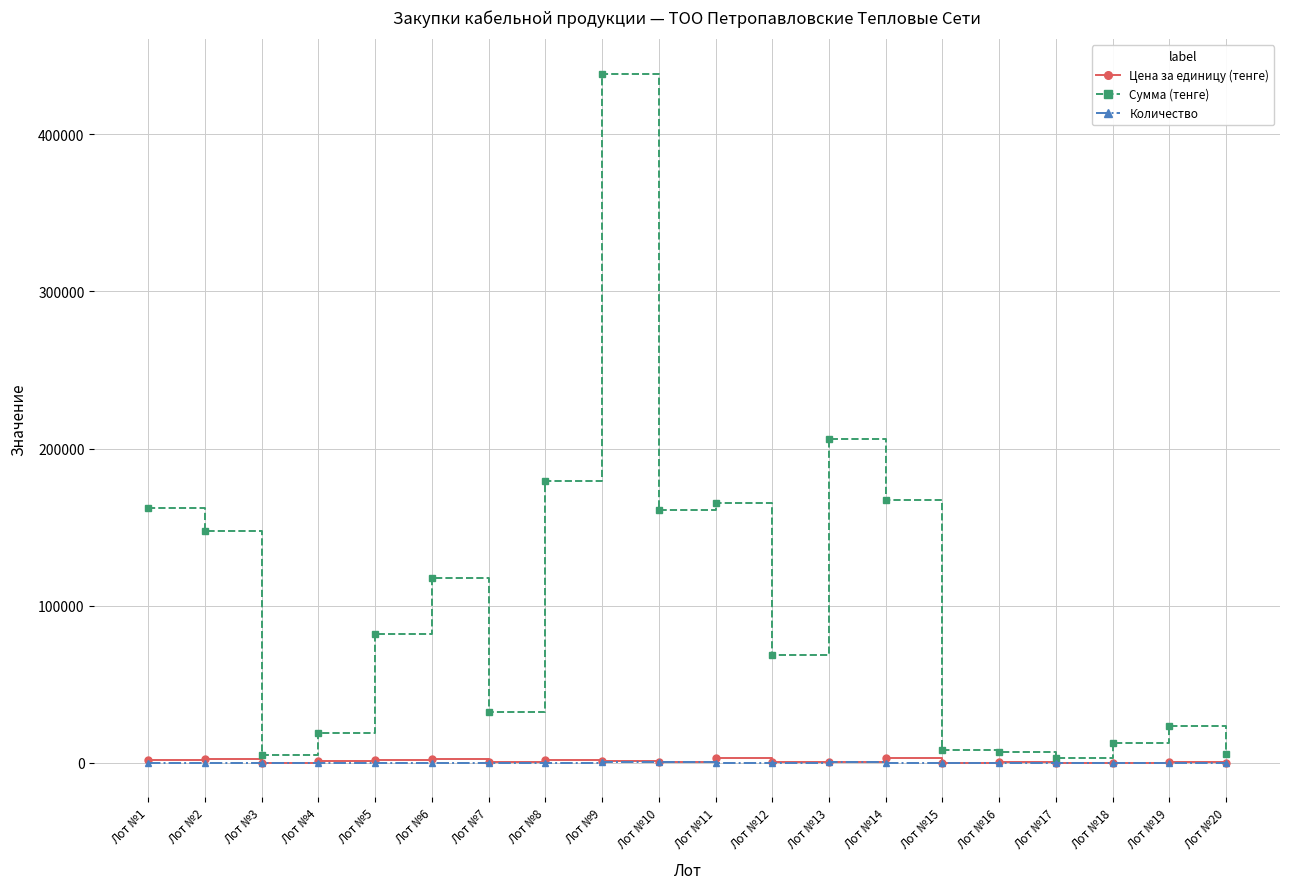

How many series are shown in this chart?

3